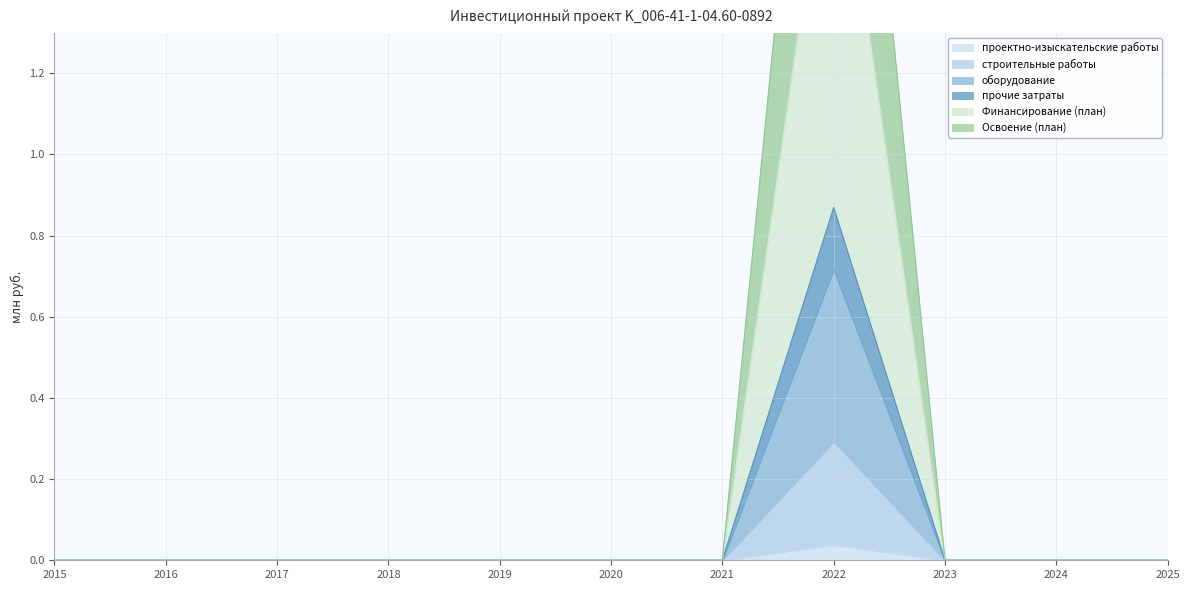

The строительные работы series shows 0.0 at 2016. True or false?

True